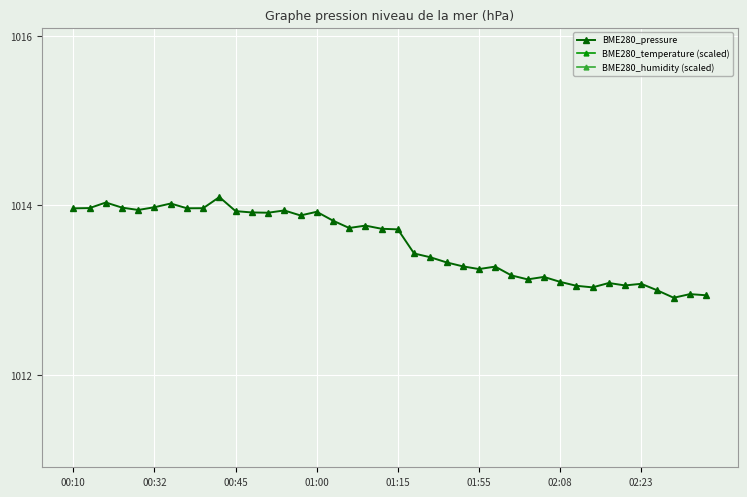

What is the maximum value for BME280_pressure?

1014.1